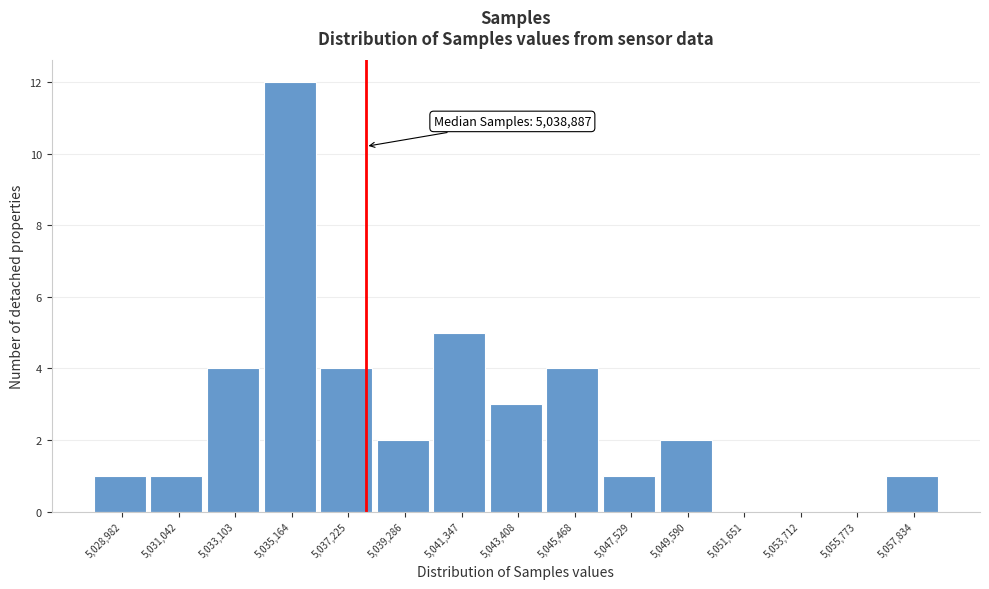

Reading left to right, extract all data points from this chart.

5,028,982=1	5,031,042=1	5,033,103=4	5,035,164=12	5,037,225=4	5,039,286=2	5,041,347=5	5,043,408=3	5,045,468=4	5,047,529=1	5,049,590=2	5,051,651=0	5,053,712=0	5,055,773=0	5,057,834=1